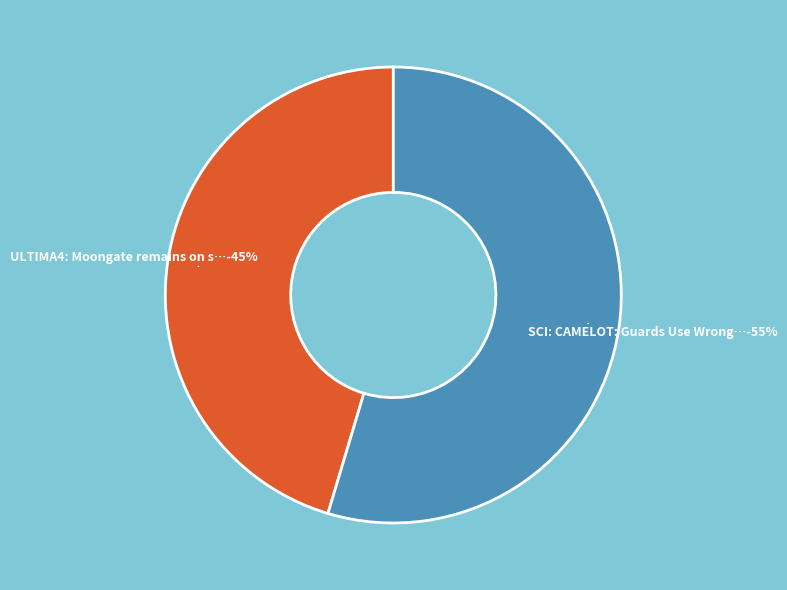

Which category has the smallest portion of the pie?

ULTIMA4: Moongate remains on screen